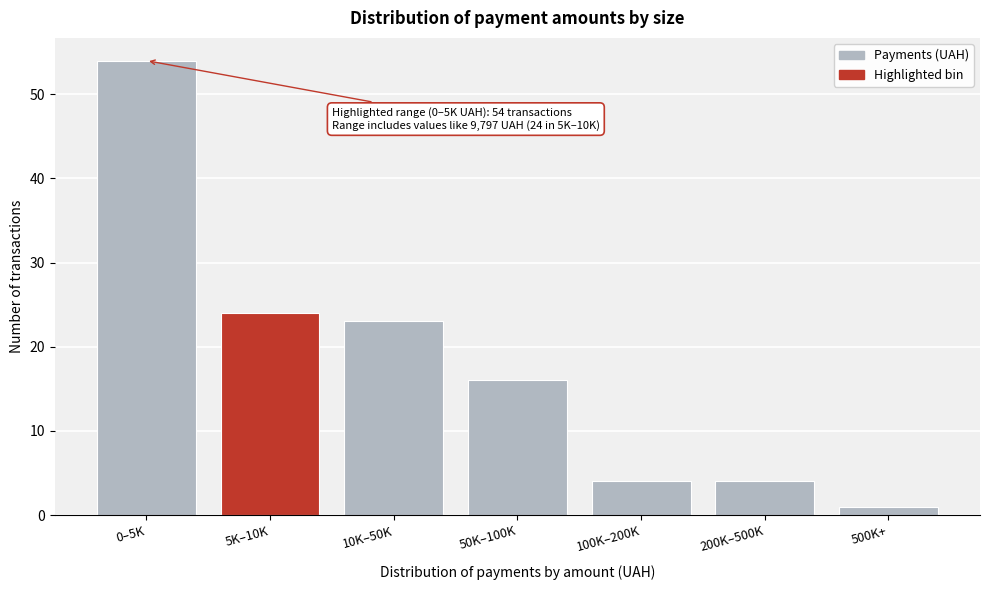

Reading left to right, extract all data points from this chart.

0–5K=54	5K–10K=24	10K–50K=23	50K–100K=16	100K–200K=4	200K–500K=4	500K+=1